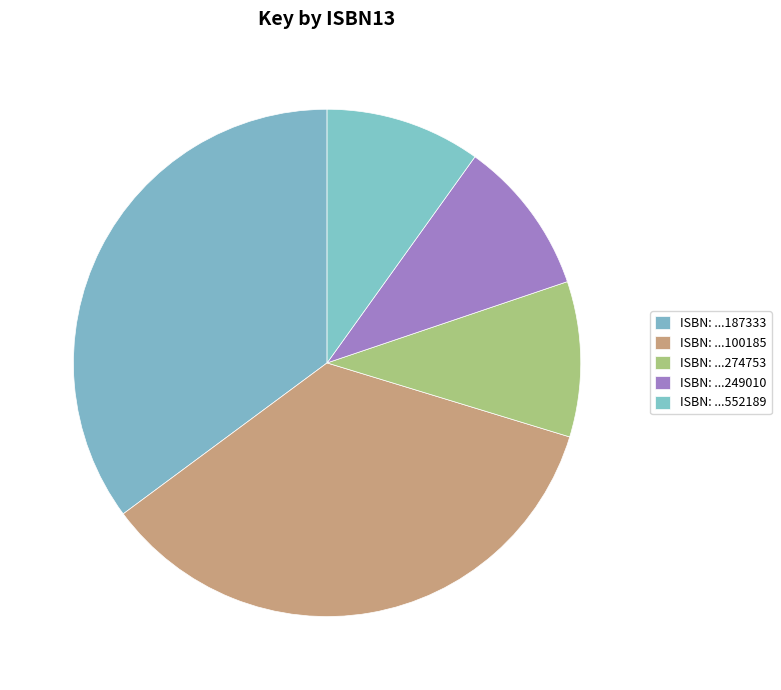

Count the number of slices in the pie.

5